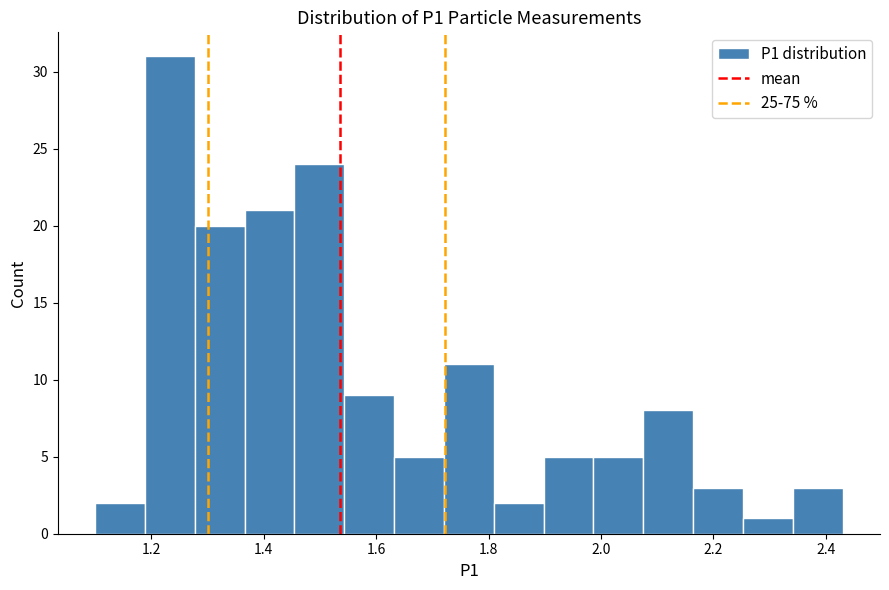

Reading left to right, list every bar in this chart as the range it spans on the x-axis followed by its height. Neither the bar edges nor the heights are printed on the chart, so give them approximately, as read against the axes.

1.10 to 1.18: 2
1.18 to 1.28: 31
1.28 to 1.36: 20
1.36 to 1.46: 21
1.46 to 1.54: 24
1.54 to 1.64: 9
1.64 to 1.72: 5
1.72 to 1.80: 11
1.80 to 1.90: 2
1.90 to 1.98: 5
1.98 to 2.08: 5
2.08 to 2.16: 8
2.16 to 2.26: 3
2.26 to 2.34: 1
2.34 to 2.44: 3